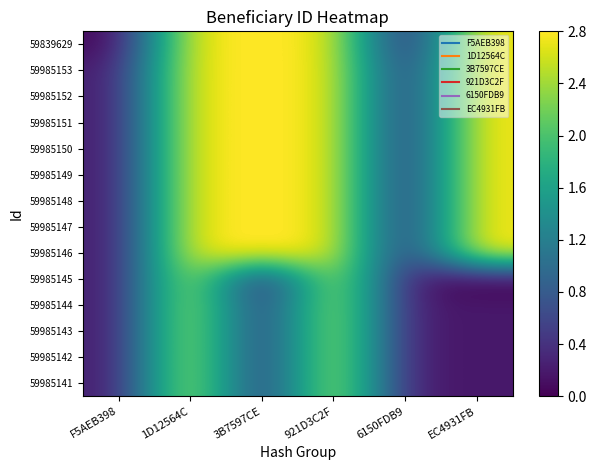

Which has a higher value, EC4931FB or 1D12564C?

EC4931FB